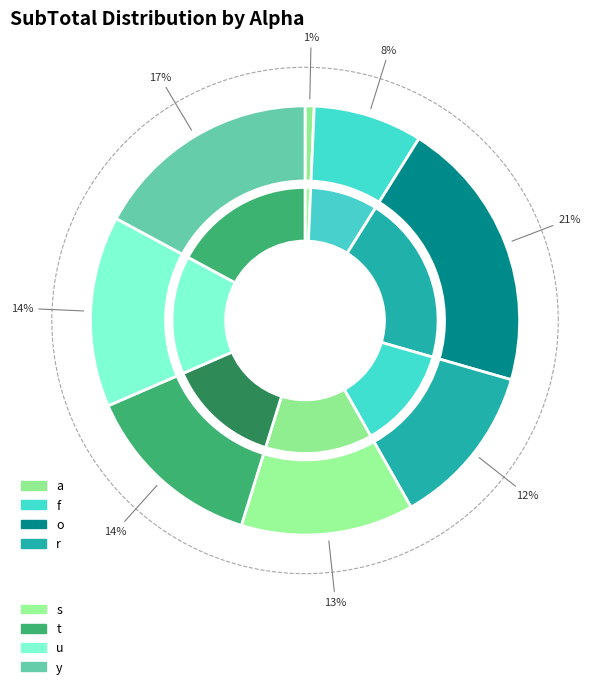

Is u the majority of the pie?

No